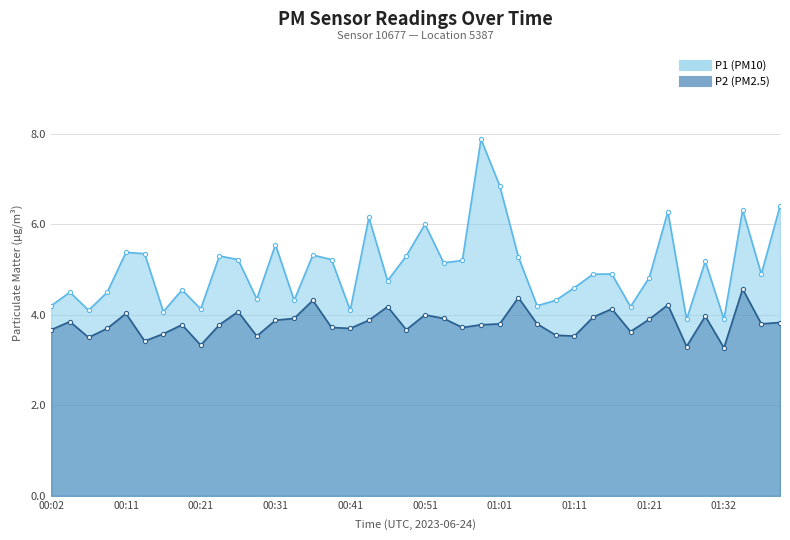

Reading left to right, extract all data points from this chart.

P1: 4.2	4.5	4.1	4.5	5.4	5.3	4.1	4.5	4.1	5.3	5.2	4.3	5.5	4.3	5.3	5.2	4.1	6.2	4.8	5.3	6.0	5.2	5.2	7.9	6.8	5.3	4.2	4.3	4.6	4.9	4.9	4.2	4.8	6.3	3.9	5.2	3.9	6.3	4.9	6.4
P2: 3.7	3.9	3.5	3.7	4.0	3.4	3.6	3.8	3.3	3.8	4.1	3.5	3.9	3.9	4.3	3.7	3.7	3.9	4.2	3.7	4.0	3.9	3.7	3.8	3.8	4.4	3.8	3.5	3.5	4.0	4.1	3.6	3.9	4.2	3.3	4.0	3.3	4.6	3.8	3.8